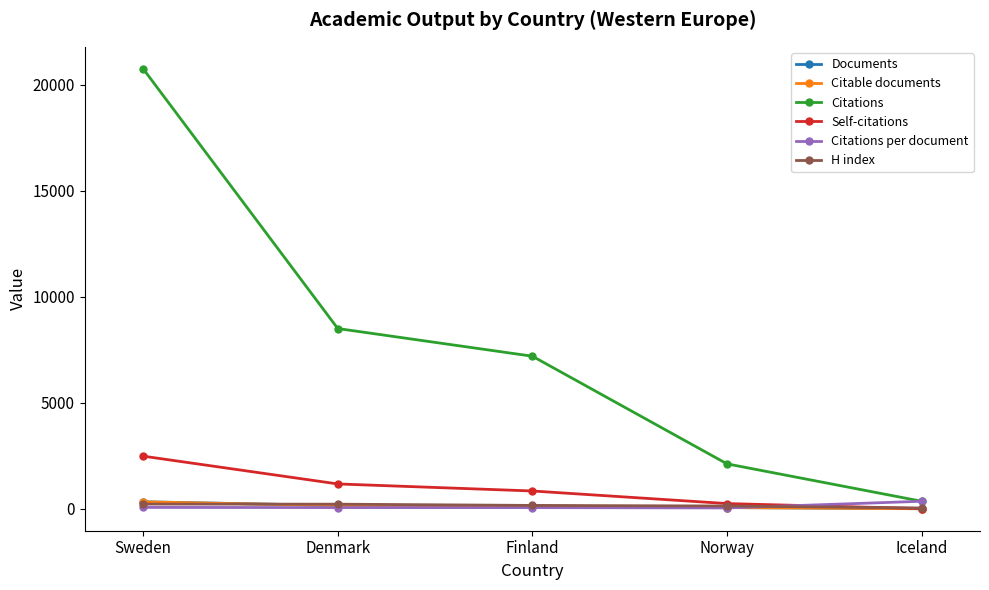

True or false: Citable documents has more than 2 interior local peaks.

False